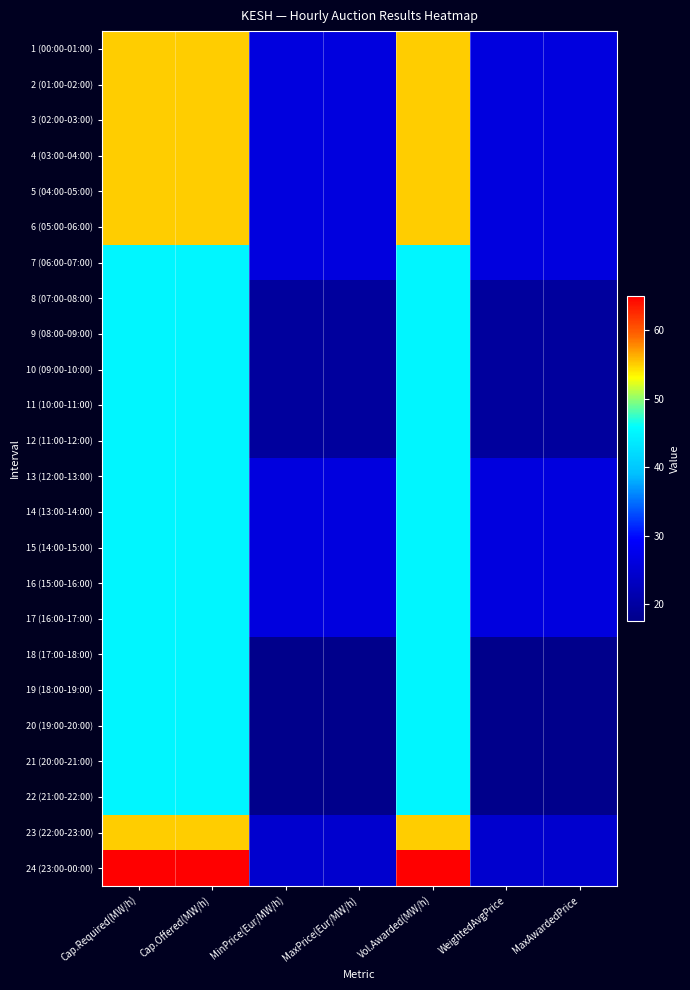

Reading left to right, transcribe all the data shown in this chart.

1 (00:00-01:00): Cap.Required(MW/h)=55.0	Cap.Offered(MW/h)=55.0	MinPrice(Eur/MW/h)=26.2	MaxPrice(Eur/MW/h)=26.2	Vol.Awarded(MW/h)=55.0	WeightedAvgPrice=26.2	MaxAwardedPrice=26.2
2 (01:00-02:00): Cap.Required(MW/h)=55.0	Cap.Offered(MW/h)=55.0	MinPrice(Eur/MW/h)=26.2	MaxPrice(Eur/MW/h)=26.2	Vol.Awarded(MW/h)=55.0	WeightedAvgPrice=26.2	MaxAwardedPrice=26.2
3 (02:00-03:00): Cap.Required(MW/h)=55.0	Cap.Offered(MW/h)=55.0	MinPrice(Eur/MW/h)=26.2	MaxPrice(Eur/MW/h)=26.2	Vol.Awarded(MW/h)=55.0	WeightedAvgPrice=26.2	MaxAwardedPrice=26.2
4 (03:00-04:00): Cap.Required(MW/h)=55.0	Cap.Offered(MW/h)=55.0	MinPrice(Eur/MW/h)=26.2	MaxPrice(Eur/MW/h)=26.2	Vol.Awarded(MW/h)=55.0	WeightedAvgPrice=26.2	MaxAwardedPrice=26.2
5 (04:00-05:00): Cap.Required(MW/h)=55.0	Cap.Offered(MW/h)=55.0	MinPrice(Eur/MW/h)=26.2	MaxPrice(Eur/MW/h)=26.2	Vol.Awarded(MW/h)=55.0	WeightedAvgPrice=26.2	MaxAwardedPrice=26.2
6 (05:00-06:00): Cap.Required(MW/h)=55.0	Cap.Offered(MW/h)=55.0	MinPrice(Eur/MW/h)=26.2	MaxPrice(Eur/MW/h)=26.2	Vol.Awarded(MW/h)=55.0	WeightedAvgPrice=26.2	MaxAwardedPrice=26.2
7 (06:00-07:00): Cap.Required(MW/h)=45.0	Cap.Offered(MW/h)=45.0	MinPrice(Eur/MW/h)=26.2	MaxPrice(Eur/MW/h)=26.2	Vol.Awarded(MW/h)=45.0	WeightedAvgPrice=26.2	MaxAwardedPrice=26.2
8 (07:00-08:00): Cap.Required(MW/h)=45.0	Cap.Offered(MW/h)=45.0	MinPrice(Eur/MW/h)=19.5	MaxPrice(Eur/MW/h)=19.5	Vol.Awarded(MW/h)=45.0	WeightedAvgPrice=19.5	MaxAwardedPrice=19.5
9 (08:00-09:00): Cap.Required(MW/h)=45.0	Cap.Offered(MW/h)=45.0	MinPrice(Eur/MW/h)=19.5	MaxPrice(Eur/MW/h)=19.5	Vol.Awarded(MW/h)=45.0	WeightedAvgPrice=19.5	MaxAwardedPrice=19.5
10 (09:00-10:00): Cap.Required(MW/h)=45.0	Cap.Offered(MW/h)=45.0	MinPrice(Eur/MW/h)=19.5	MaxPrice(Eur/MW/h)=19.5	Vol.Awarded(MW/h)=45.0	WeightedAvgPrice=19.5	MaxAwardedPrice=19.5
11 (10:00-11:00): Cap.Required(MW/h)=45.0	Cap.Offered(MW/h)=45.0	MinPrice(Eur/MW/h)=19.5	MaxPrice(Eur/MW/h)=19.5	Vol.Awarded(MW/h)=45.0	WeightedAvgPrice=19.5	MaxAwardedPrice=19.5
12 (11:00-12:00): Cap.Required(MW/h)=45.0	Cap.Offered(MW/h)=45.0	MinPrice(Eur/MW/h)=19.5	MaxPrice(Eur/MW/h)=19.5	Vol.Awarded(MW/h)=45.0	WeightedAvgPrice=19.5	MaxAwardedPrice=19.5
13 (12:00-13:00): Cap.Required(MW/h)=45.0	Cap.Offered(MW/h)=45.0	MinPrice(Eur/MW/h)=26.2	MaxPrice(Eur/MW/h)=26.2	Vol.Awarded(MW/h)=45.0	WeightedAvgPrice=26.2	MaxAwardedPrice=26.2
14 (13:00-14:00): Cap.Required(MW/h)=45.0	Cap.Offered(MW/h)=45.0	MinPrice(Eur/MW/h)=26.2	MaxPrice(Eur/MW/h)=26.2	Vol.Awarded(MW/h)=45.0	WeightedAvgPrice=26.2	MaxAwardedPrice=26.2
15 (14:00-15:00): Cap.Required(MW/h)=45.0	Cap.Offered(MW/h)=45.0	MinPrice(Eur/MW/h)=26.2	MaxPrice(Eur/MW/h)=26.2	Vol.Awarded(MW/h)=45.0	WeightedAvgPrice=26.2	MaxAwardedPrice=26.2
16 (15:00-16:00): Cap.Required(MW/h)=45.0	Cap.Offered(MW/h)=45.0	MinPrice(Eur/MW/h)=26.2	MaxPrice(Eur/MW/h)=26.2	Vol.Awarded(MW/h)=45.0	WeightedAvgPrice=26.2	MaxAwardedPrice=26.2
17 (16:00-17:00): Cap.Required(MW/h)=45.0	Cap.Offered(MW/h)=45.0	MinPrice(Eur/MW/h)=26.2	MaxPrice(Eur/MW/h)=26.2	Vol.Awarded(MW/h)=45.0	WeightedAvgPrice=26.2	MaxAwardedPrice=26.2
18 (17:00-18:00): Cap.Required(MW/h)=45.0	Cap.Offered(MW/h)=45.0	MinPrice(Eur/MW/h)=17.5	MaxPrice(Eur/MW/h)=17.5	Vol.Awarded(MW/h)=45.0	WeightedAvgPrice=17.5	MaxAwardedPrice=17.5
19 (18:00-19:00): Cap.Required(MW/h)=45.0	Cap.Offered(MW/h)=45.0	MinPrice(Eur/MW/h)=17.5	MaxPrice(Eur/MW/h)=17.5	Vol.Awarded(MW/h)=45.0	WeightedAvgPrice=17.5	MaxAwardedPrice=17.5
20 (19:00-20:00): Cap.Required(MW/h)=45.0	Cap.Offered(MW/h)=45.0	MinPrice(Eur/MW/h)=17.5	MaxPrice(Eur/MW/h)=17.5	Vol.Awarded(MW/h)=45.0	WeightedAvgPrice=17.5	MaxAwardedPrice=17.5
21 (20:00-21:00): Cap.Required(MW/h)=45.0	Cap.Offered(MW/h)=45.0	MinPrice(Eur/MW/h)=17.5	MaxPrice(Eur/MW/h)=17.5	Vol.Awarded(MW/h)=45.0	WeightedAvgPrice=17.5	MaxAwardedPrice=17.5
22 (21:00-22:00): Cap.Required(MW/h)=45.0	Cap.Offered(MW/h)=45.0	MinPrice(Eur/MW/h)=17.7	MaxPrice(Eur/MW/h)=17.7	Vol.Awarded(MW/h)=45.0	WeightedAvgPrice=17.7	MaxAwardedPrice=17.7
23 (22:00-23:00): Cap.Required(MW/h)=55.0	Cap.Offered(MW/h)=55.0	MinPrice(Eur/MW/h)=24.5	MaxPrice(Eur/MW/h)=24.5	Vol.Awarded(MW/h)=55.0	WeightedAvgPrice=24.5	MaxAwardedPrice=24.5
24 (23:00-00:00): Cap.Required(MW/h)=65.0	Cap.Offered(MW/h)=65.0	MinPrice(Eur/MW/h)=24.5	MaxPrice(Eur/MW/h)=24.5	Vol.Awarded(MW/h)=65.0	WeightedAvgPrice=24.5	MaxAwardedPrice=24.5